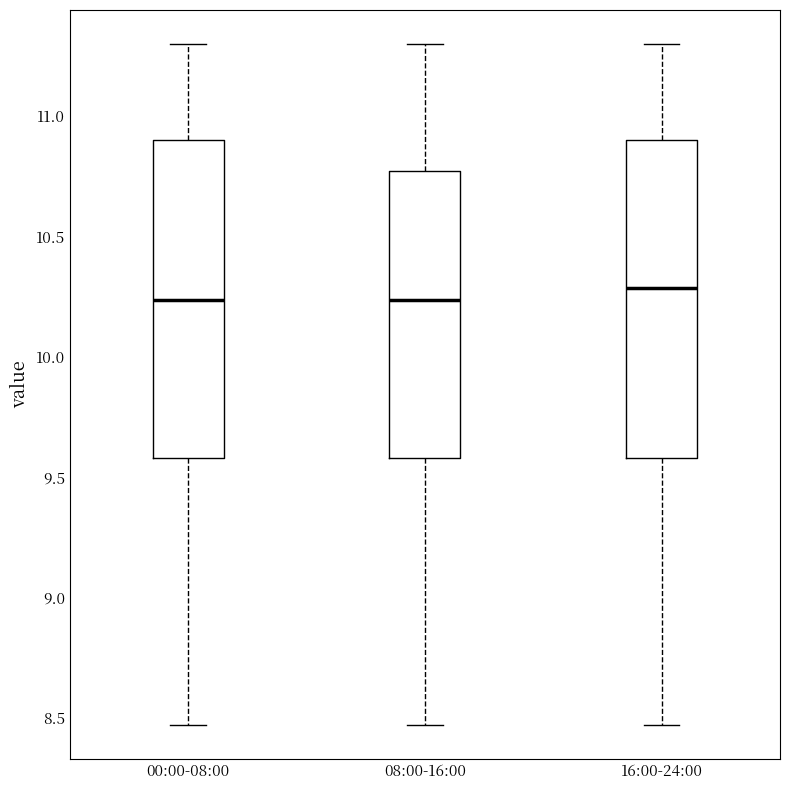

Where is the upper edge of the box for 16:00-24:00 on the y-axis? The values are not printed on the chart, so give them approximately, as read against the axis.

10.90